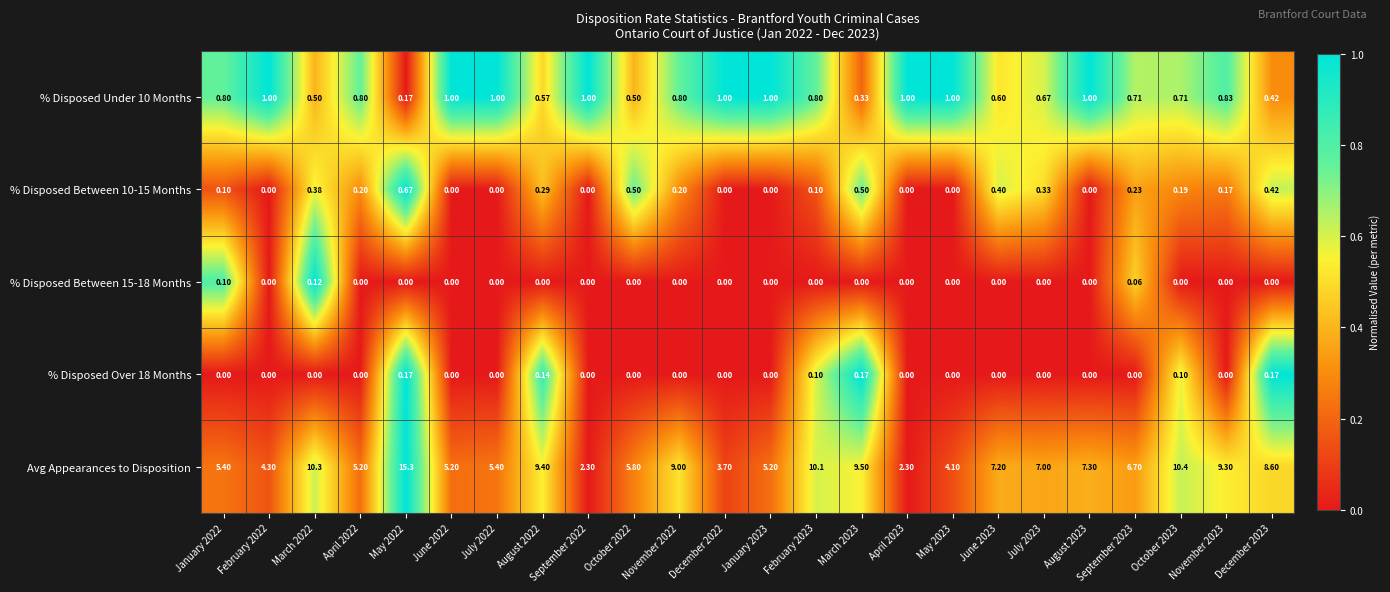

Between July 2022 and April 2023, which series saw the biggest shift?

Avg Appearances to Disposition